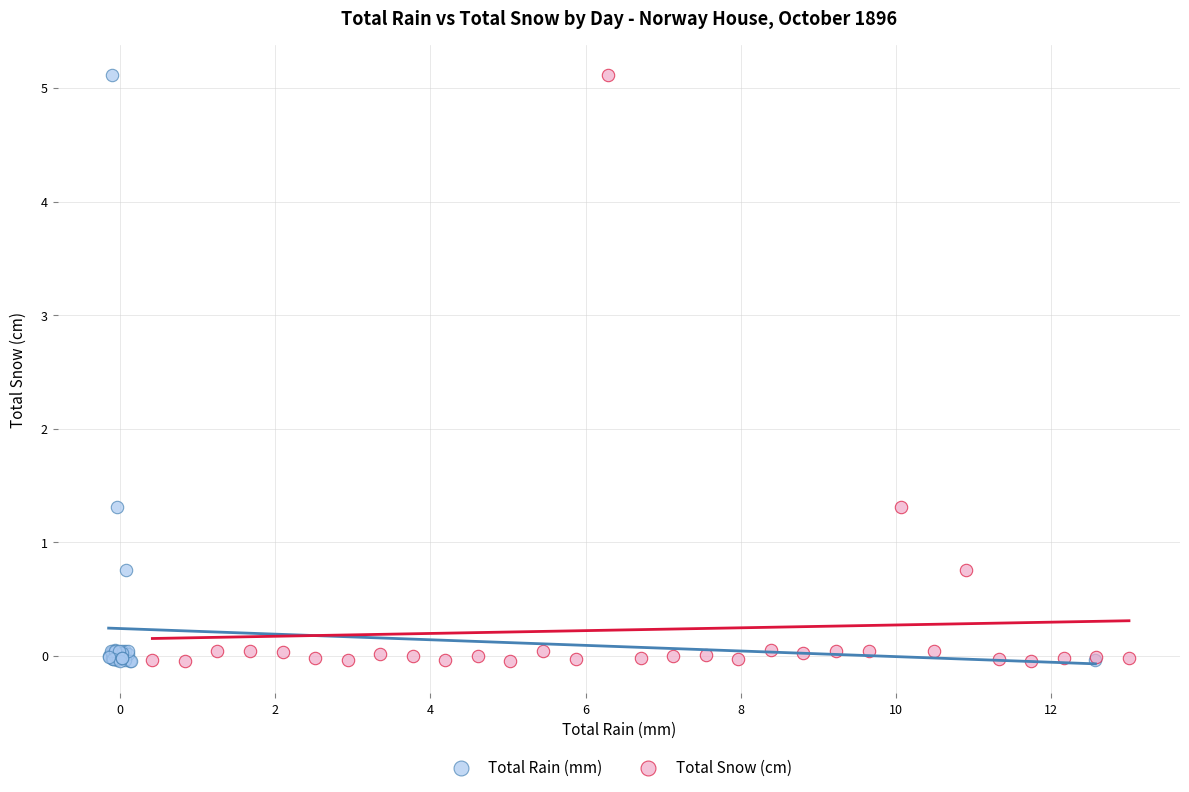

What are all the series names shown in the legend?

Total Rain (mm), Total Snow (cm)